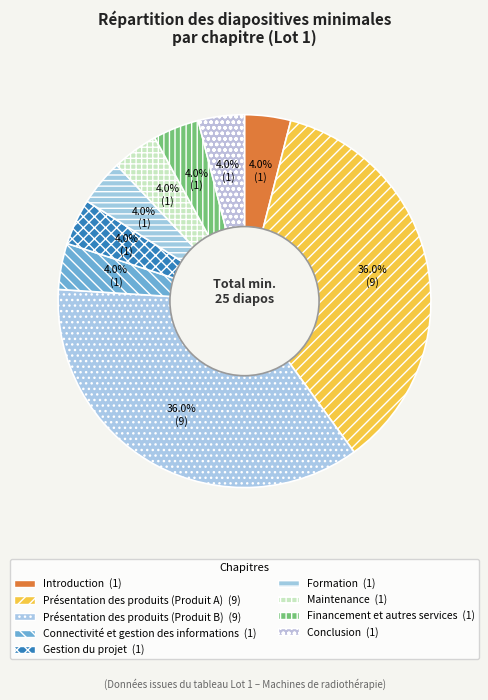

Is there a majority slice in this chart?

No